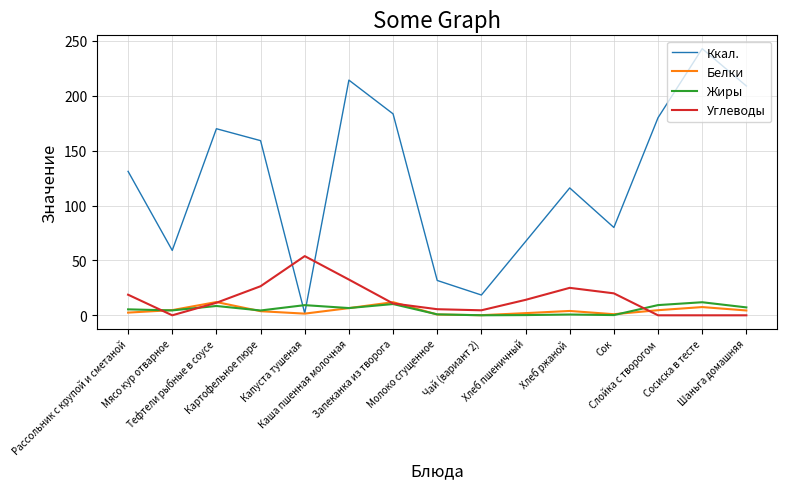

What is the difference between the maximum and minimum values in the Жиры series?

11.9